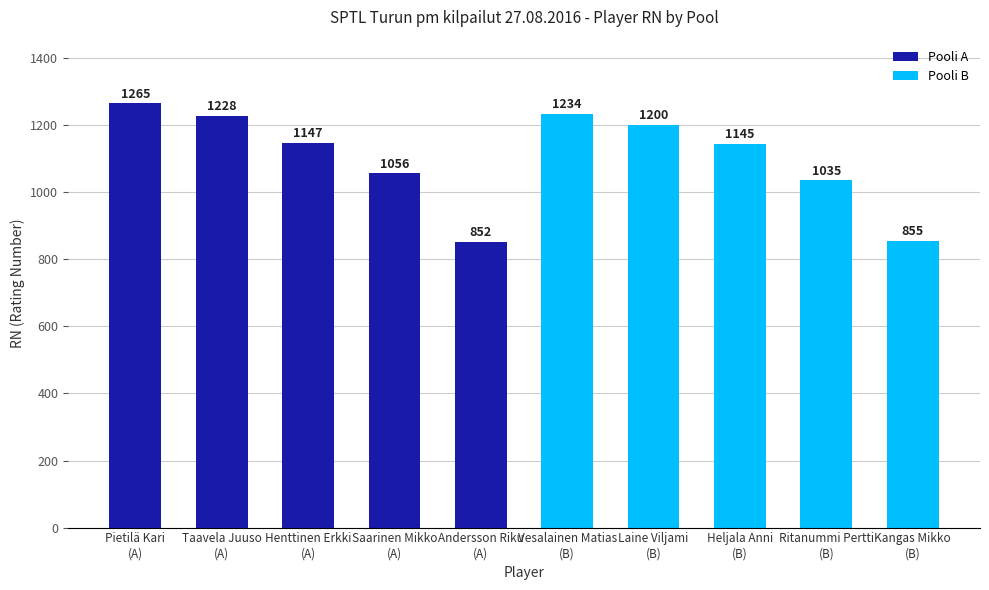

Reading left to right, what are all the values shown in this chart?

Pooli A: 1265	1228	1147	1056	852
Pooli B: 1234	1200	1145	1035	855